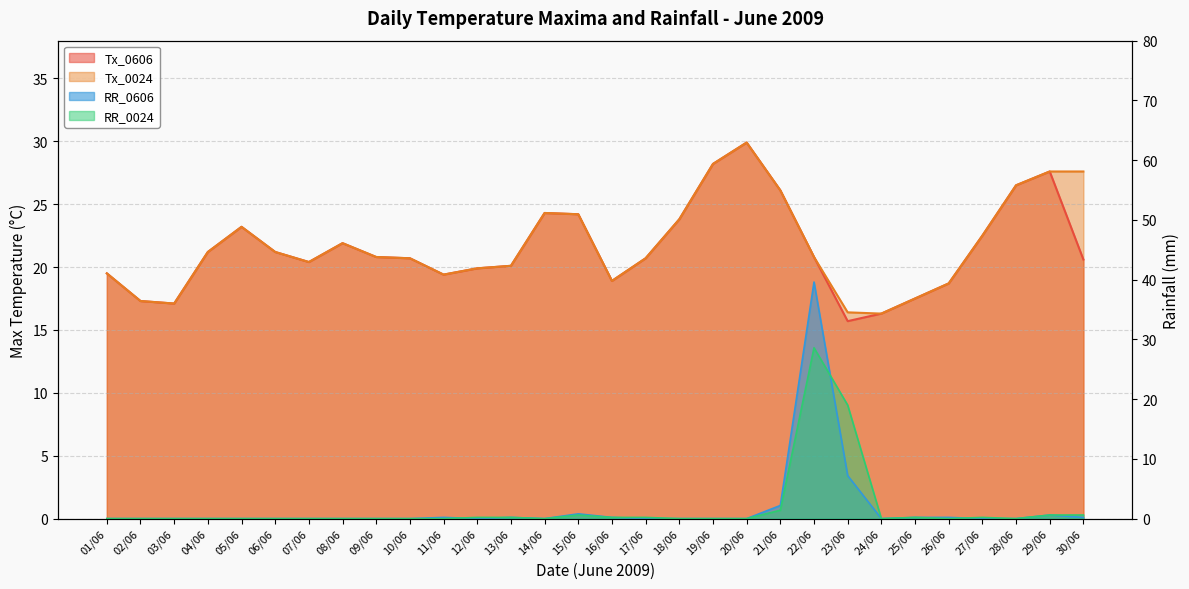

What is the total value across all series at 02/06?

34.6